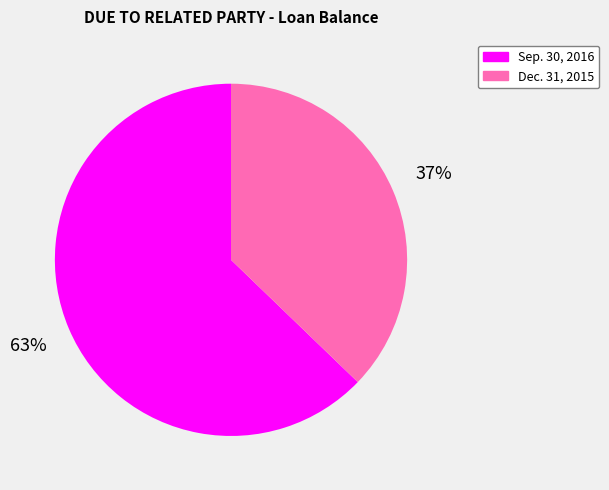

Do Sep. 30, 2016 and Dec. 31, 2015 together represent more than half of the pie?

Yes